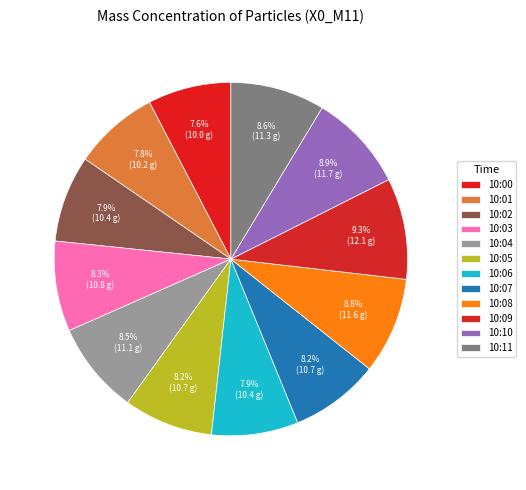

To the nearest percent, what percentage of the pie is 10:08?

9%